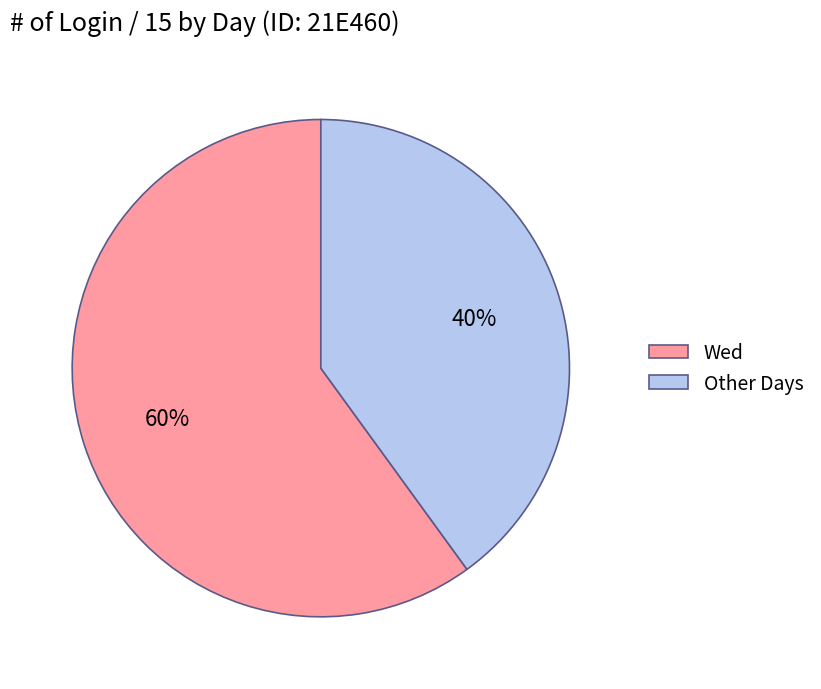

Which slice is the largest?

Wed